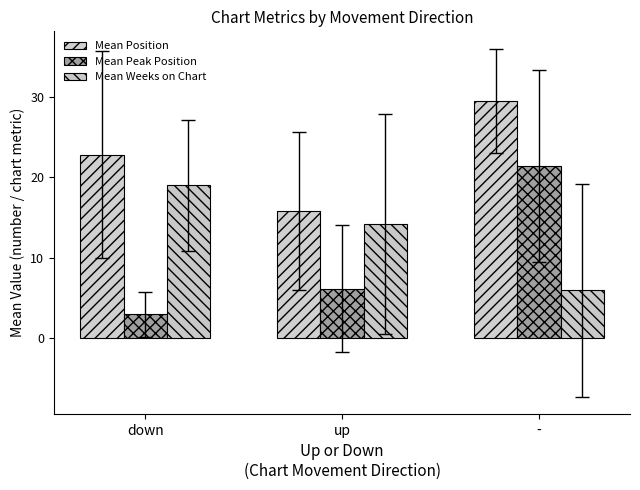

Rank the series by their maximum value, from highest to lowest.

Mean Position, Mean Peak Position, Mean Weeks on Chart